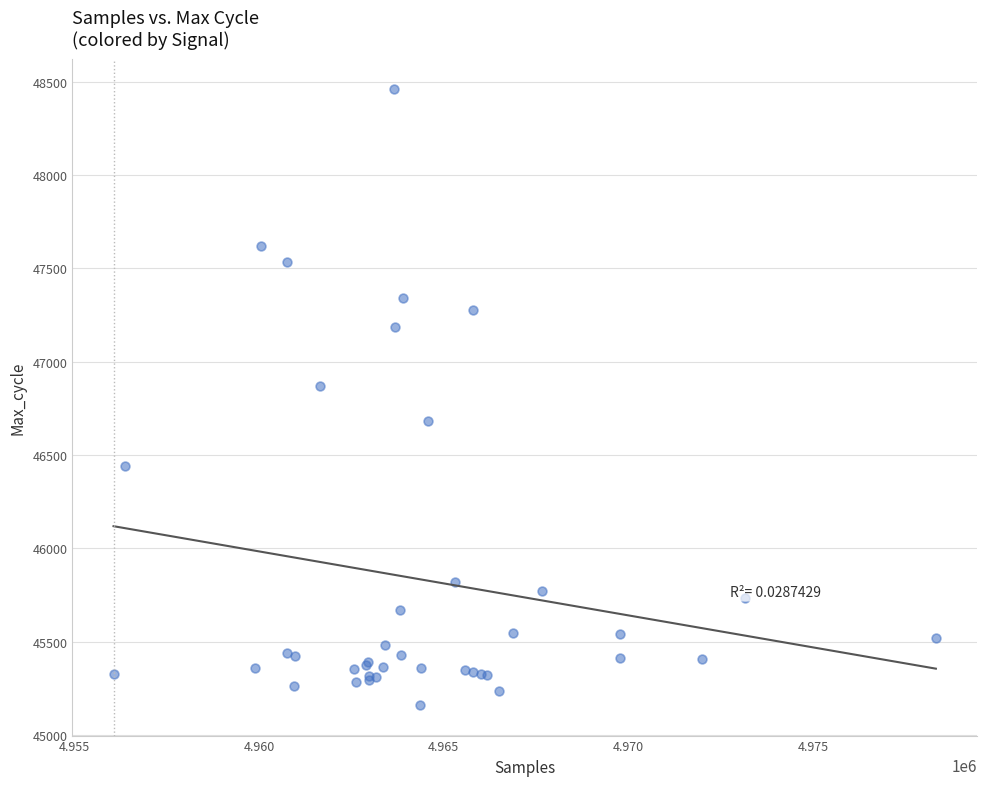

What Y value in the scatter plot is closest to 46810?

46870